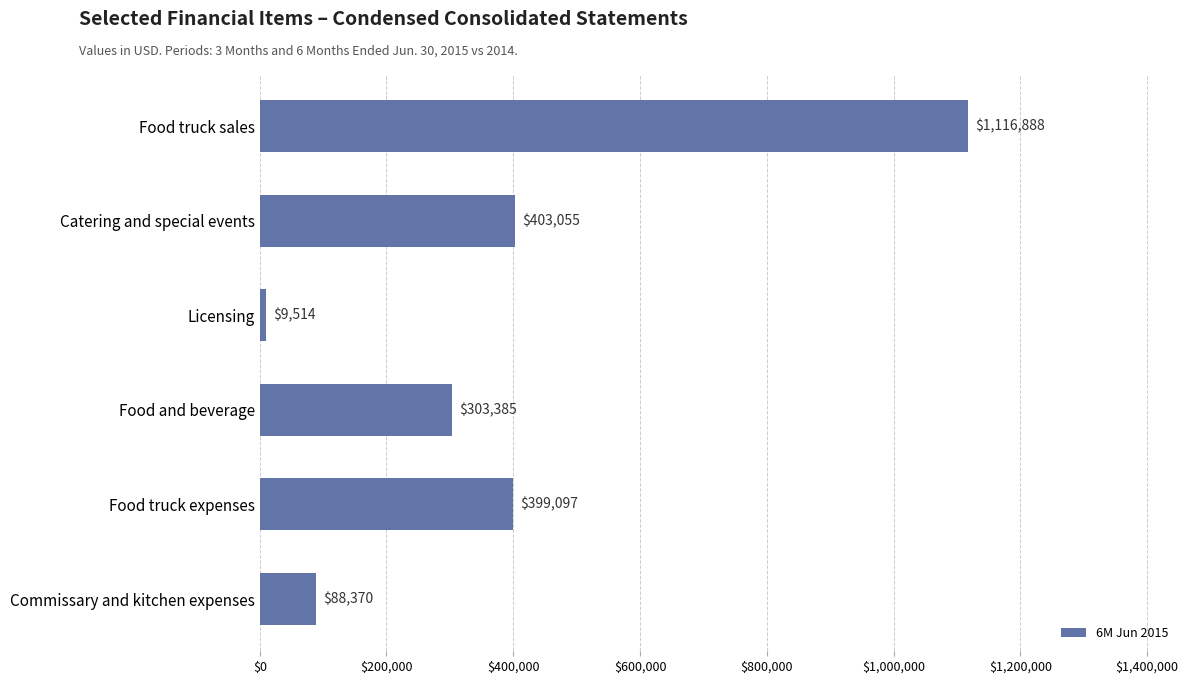

Are the bars grouped side by side (vs. stacked)?

No